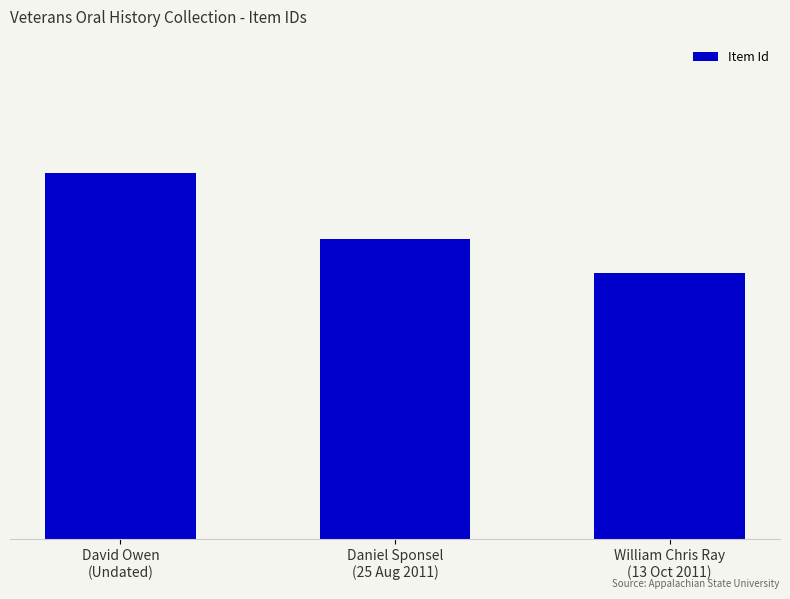

Reading left to right, list all the values displayed in this chart.

David Owen
(Undated)=18621	Daniel Sponsel
(25 Aug 2011)=18619	William Chris Ray
(13 Oct 2011)=18618